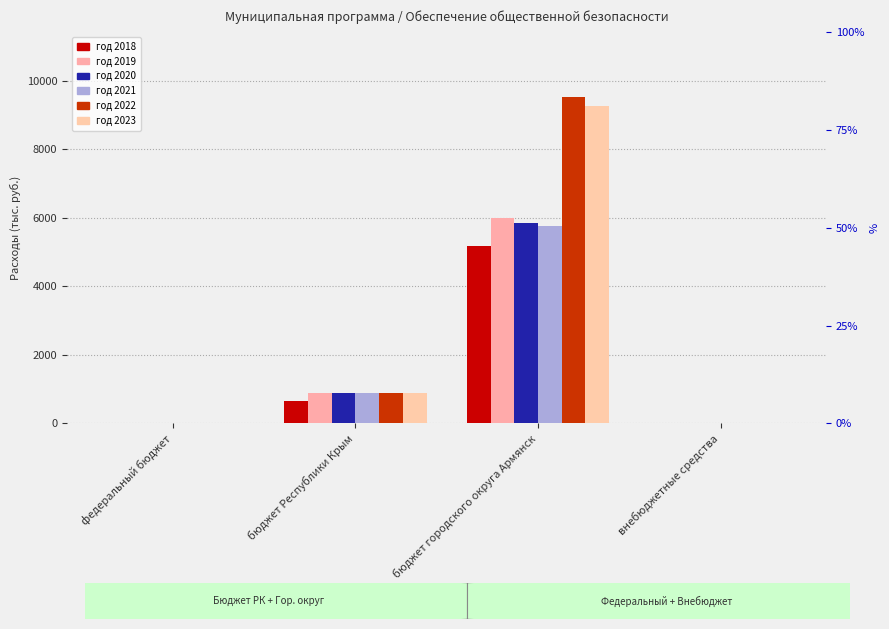

What is the total value across all series at бюджет Республики Крым?

5139.9